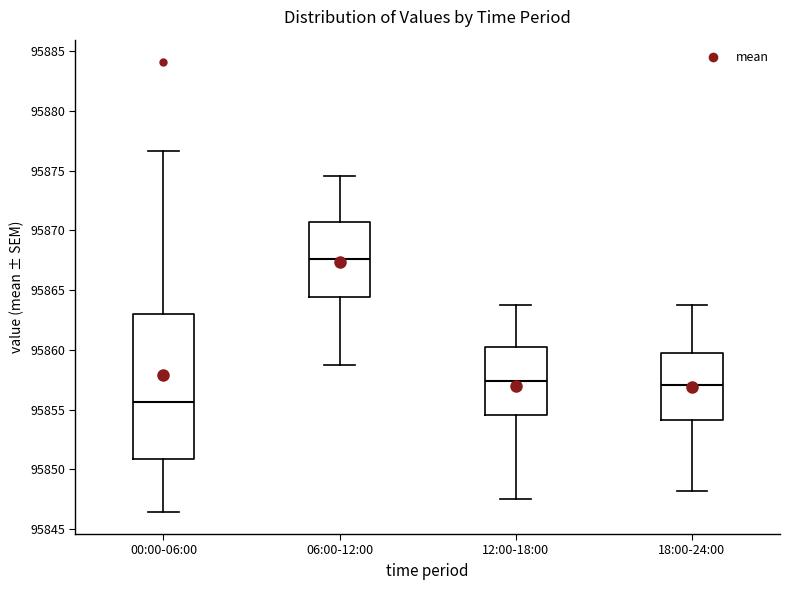

Comparing the boxes themselves (not the whiskers), which one is the tallest?

00:00-06:00